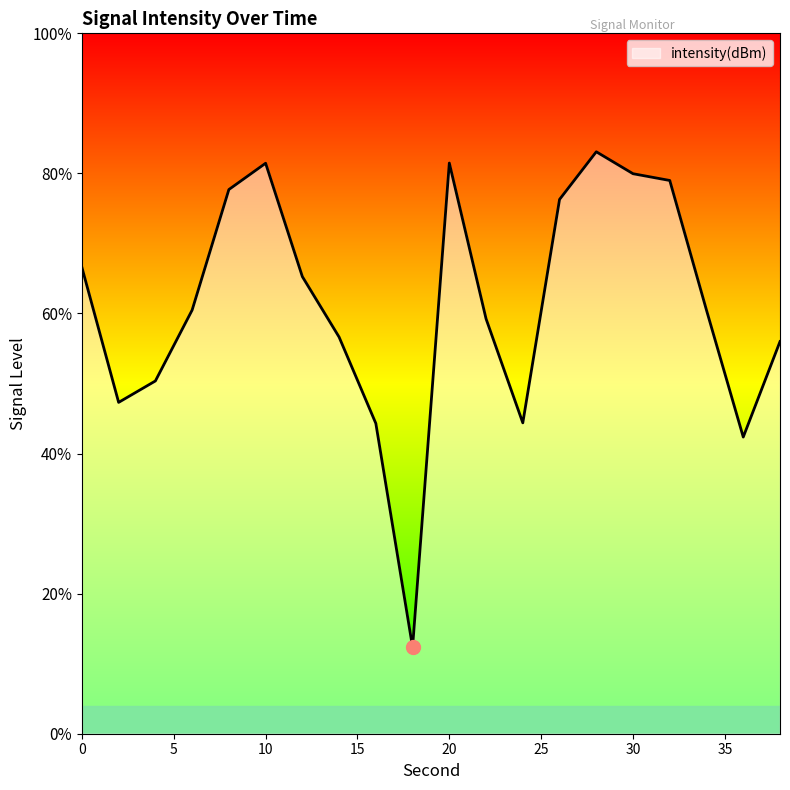

Which has a higher value, 6 or 34?

6